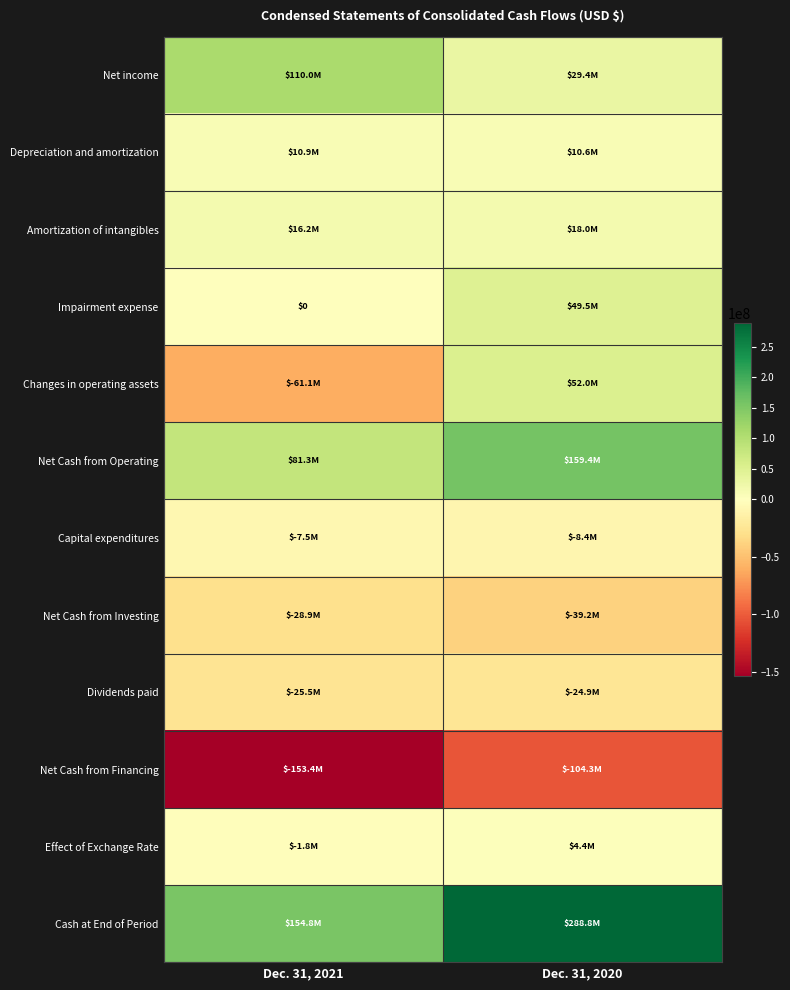

At how many categories does at least one series exceed 150020968?

2